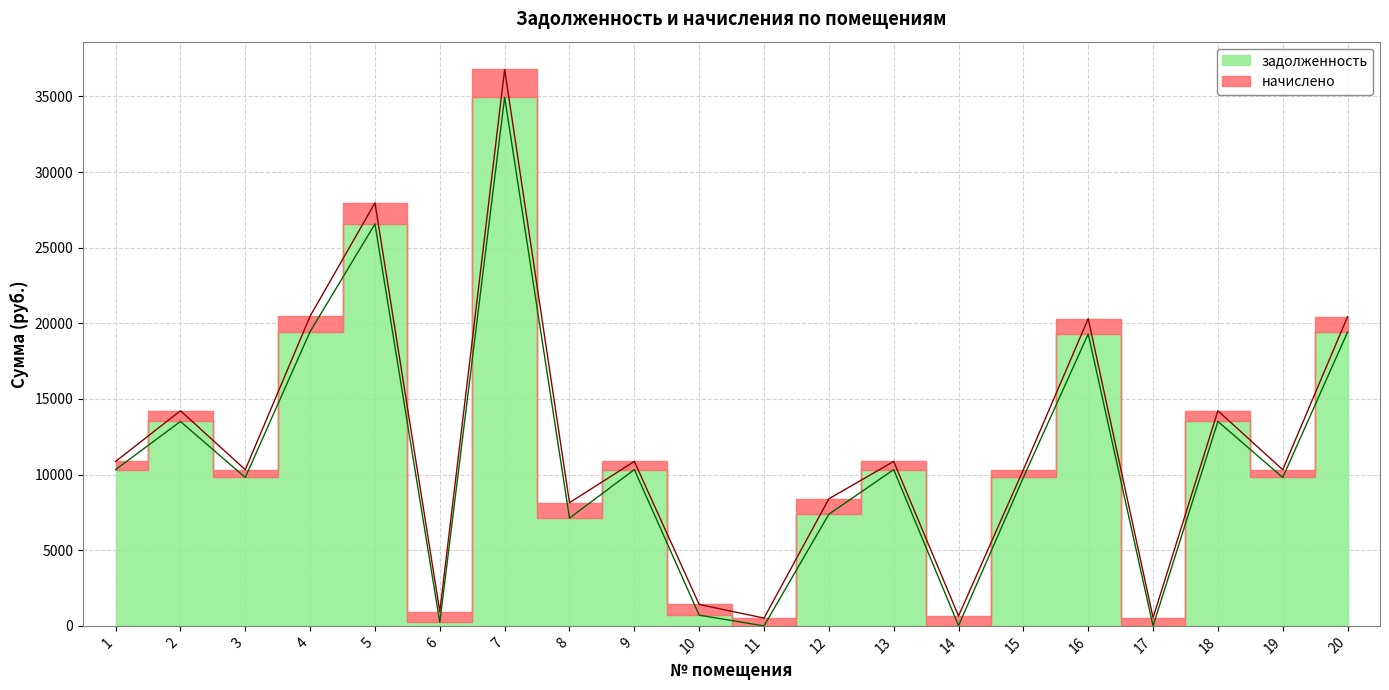

Rank the categories by value from highest to lowest.

7, 5, 4, 20, 16, 2, 18, 1, 9, 13, 3, 15, 19, 12, 8, 10, 6, 14, 11, 17